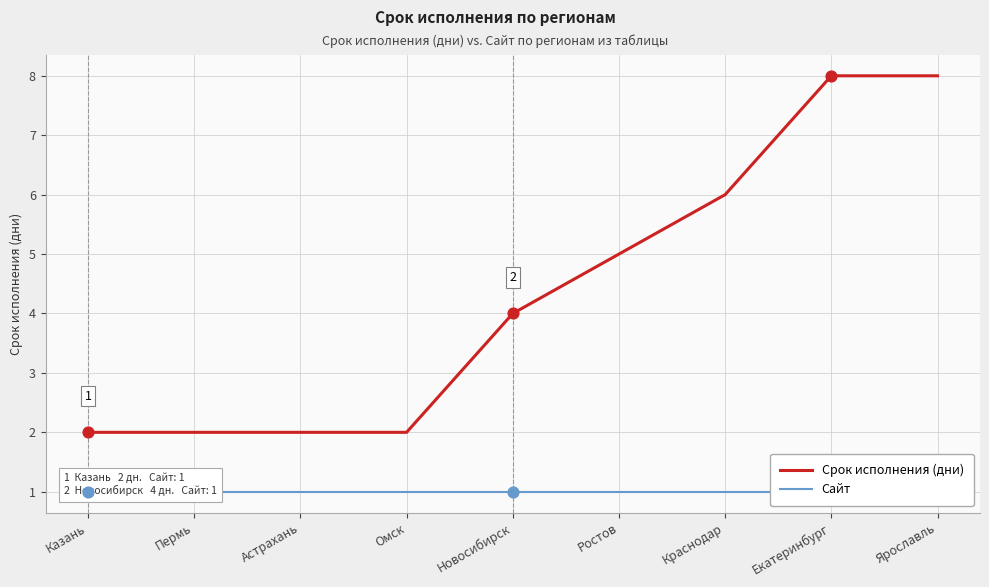

What are all the series names shown in the legend?

Срок исполнения (дни), Сайт